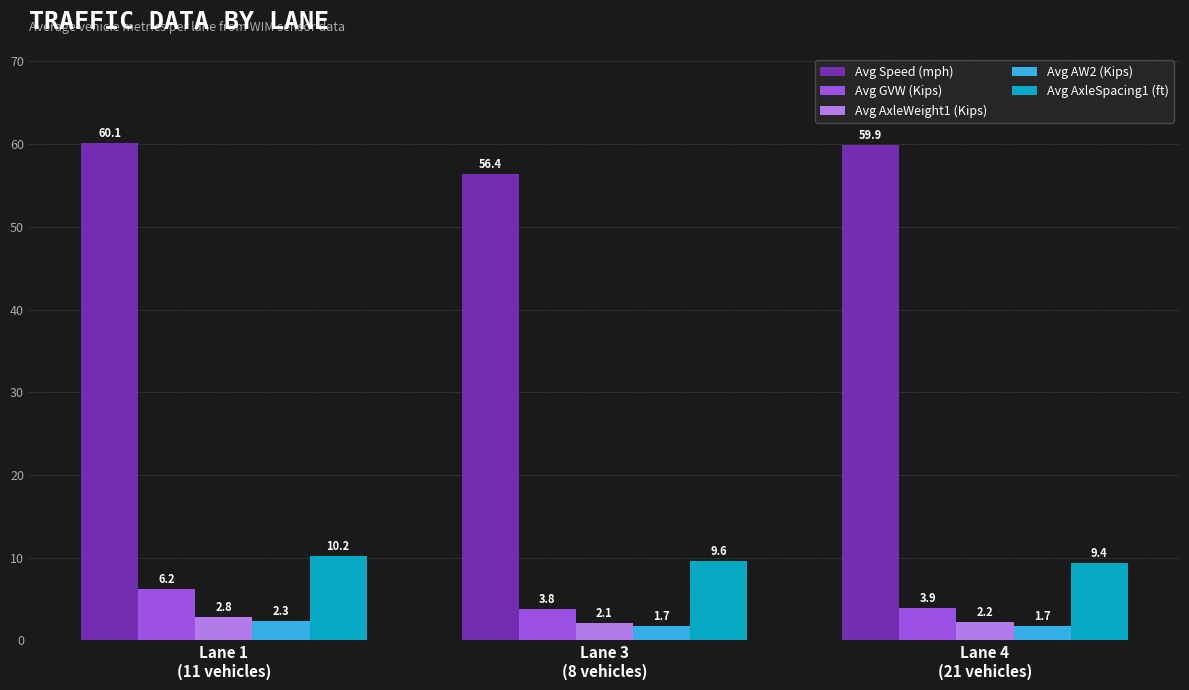

The value of Avg GVW (Kips) at Lane 1
(11 vehicles) is 6.2. True or false?

True